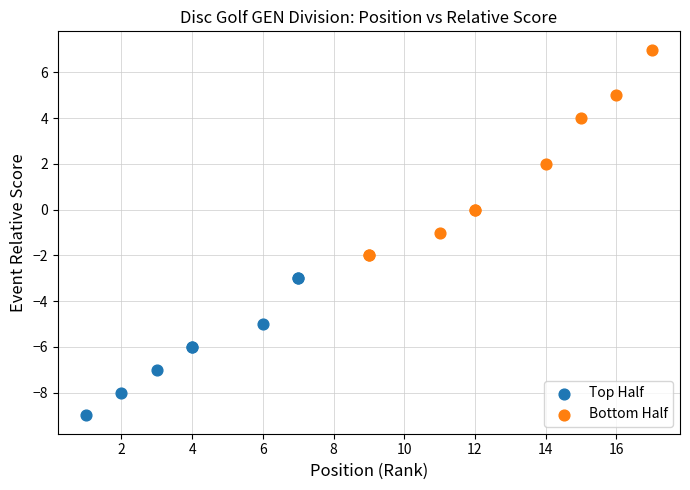

Which series contains the lowest Y value?

Top Half